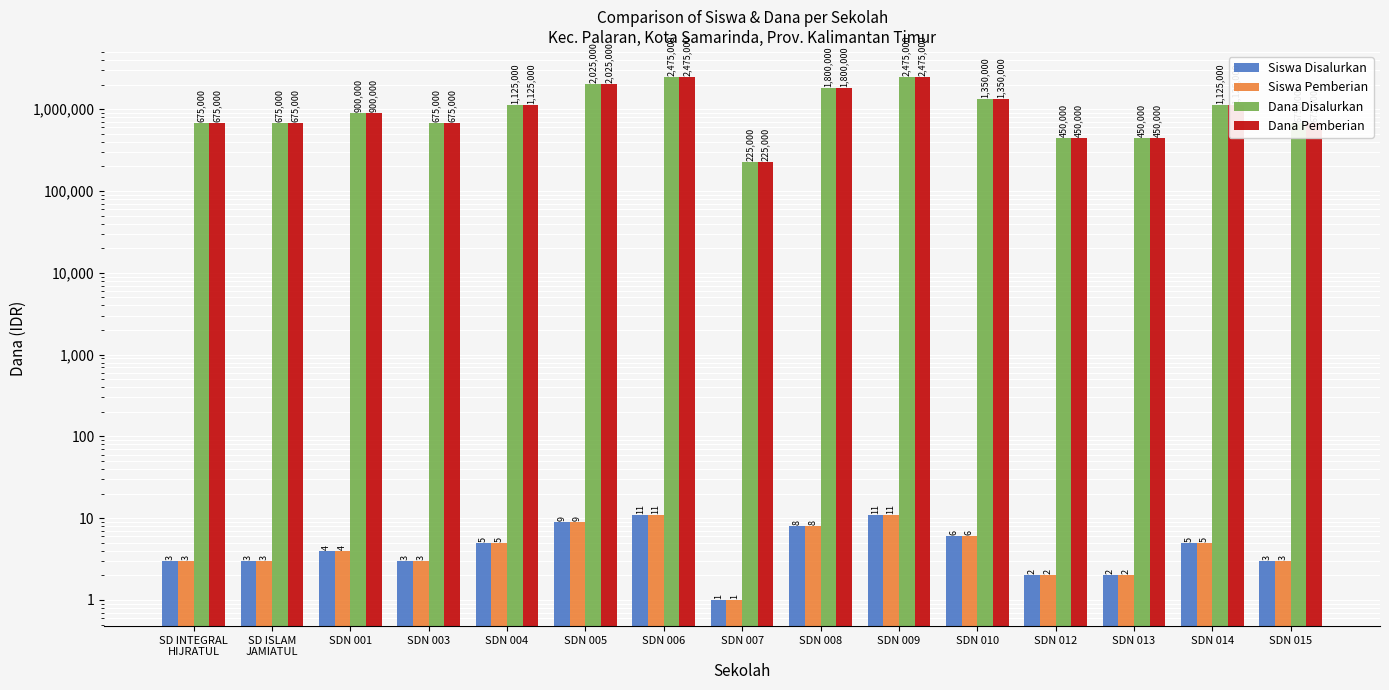

Which series has the widest spread of values?

Dana Disalurkan